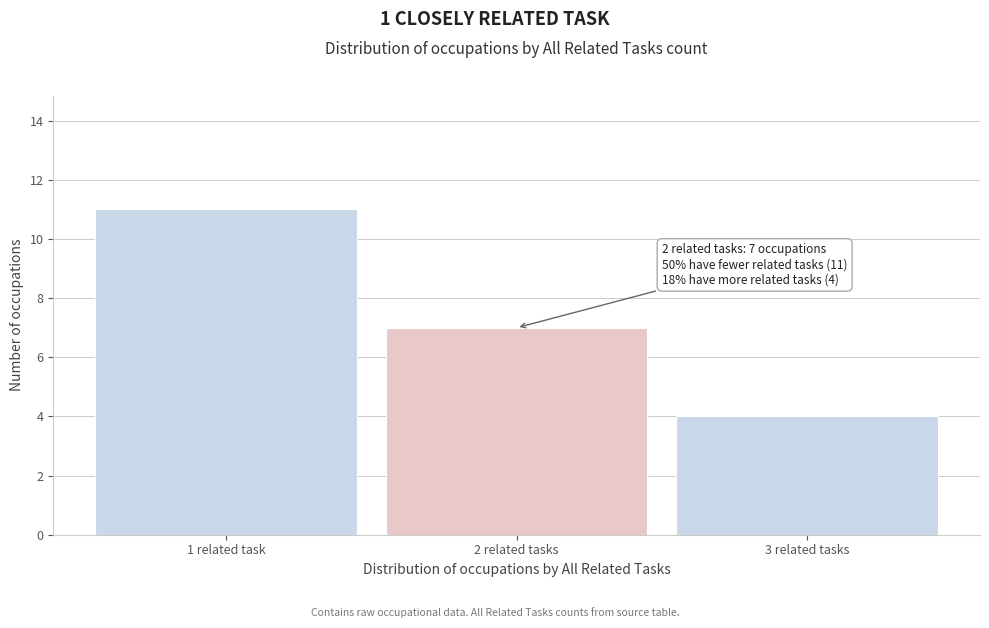

Reading right to left, extract all data points from this chart.

3 related tasks=4	2 related tasks=7	1 related task=11